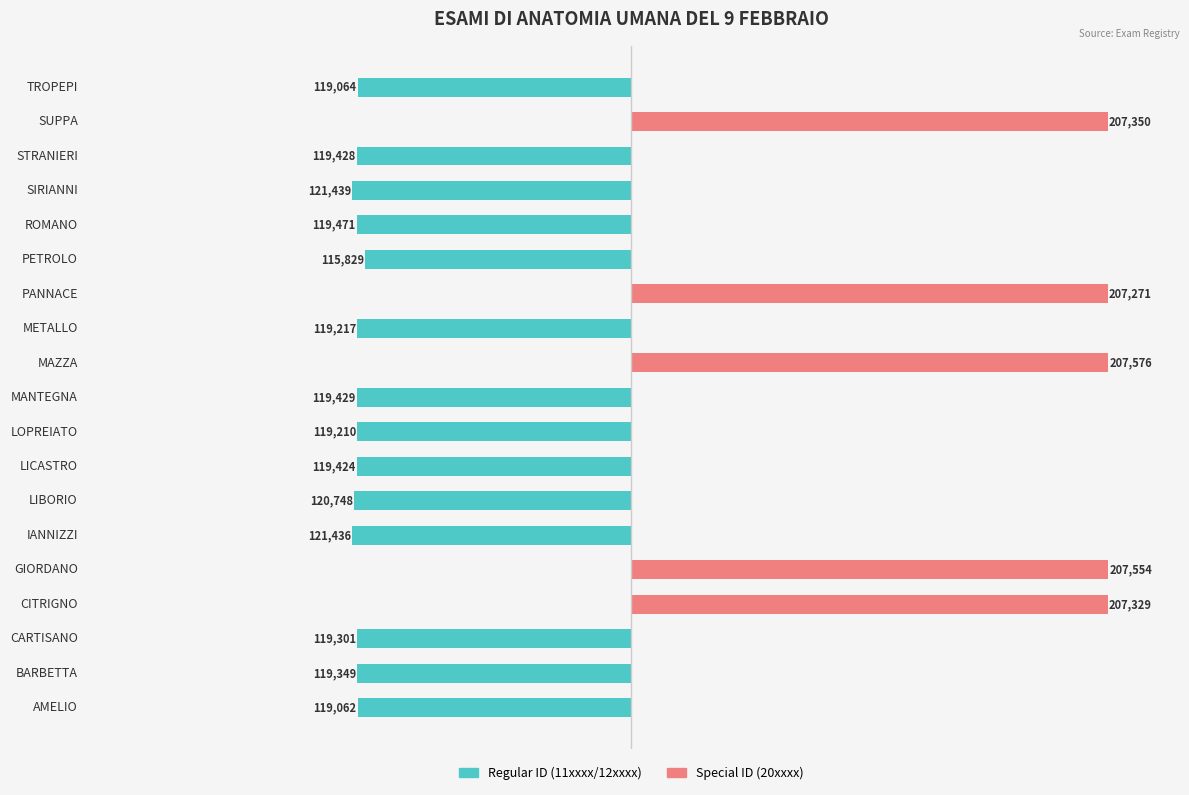

What are all the series names shown in the legend?

Regular ID (11xxxx/12xxxx), Special ID (20xxxx)